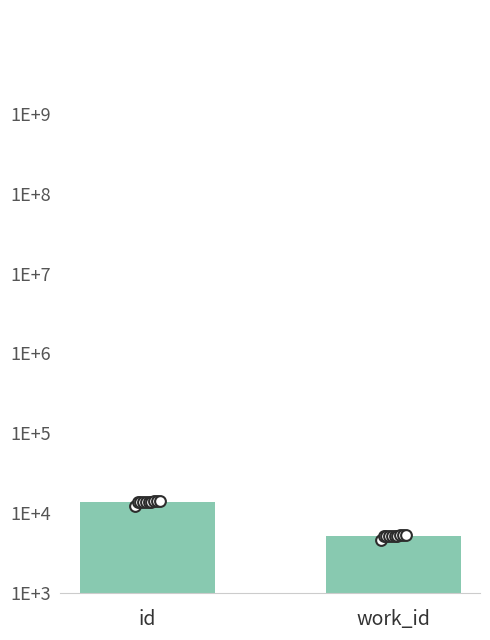

Is the value of id at 9 greater than the value of work_id at 9?

Yes